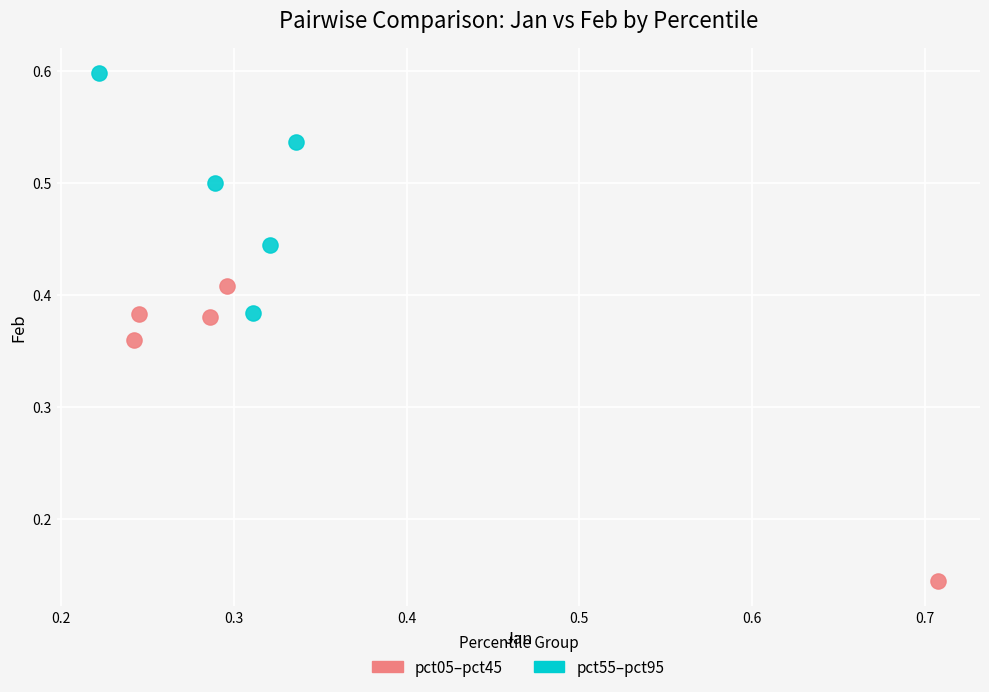

Which series reaches the maximum Y coordinate?

pct55–pct95